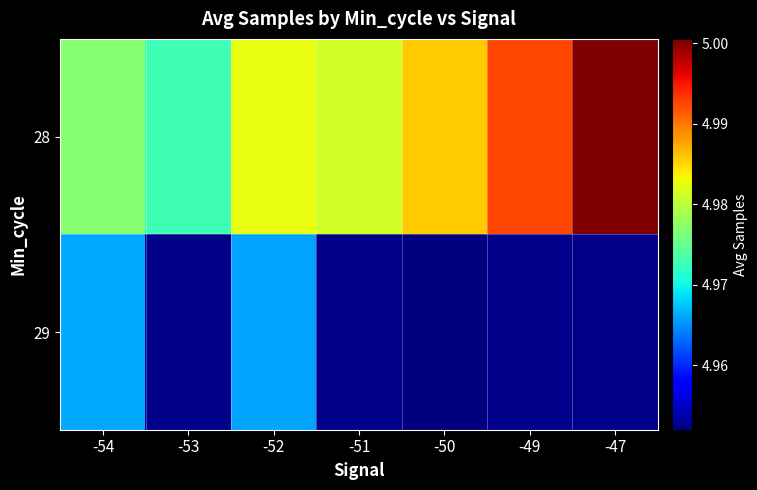

At -54, list the series in order from largest to smallest.

28, 29